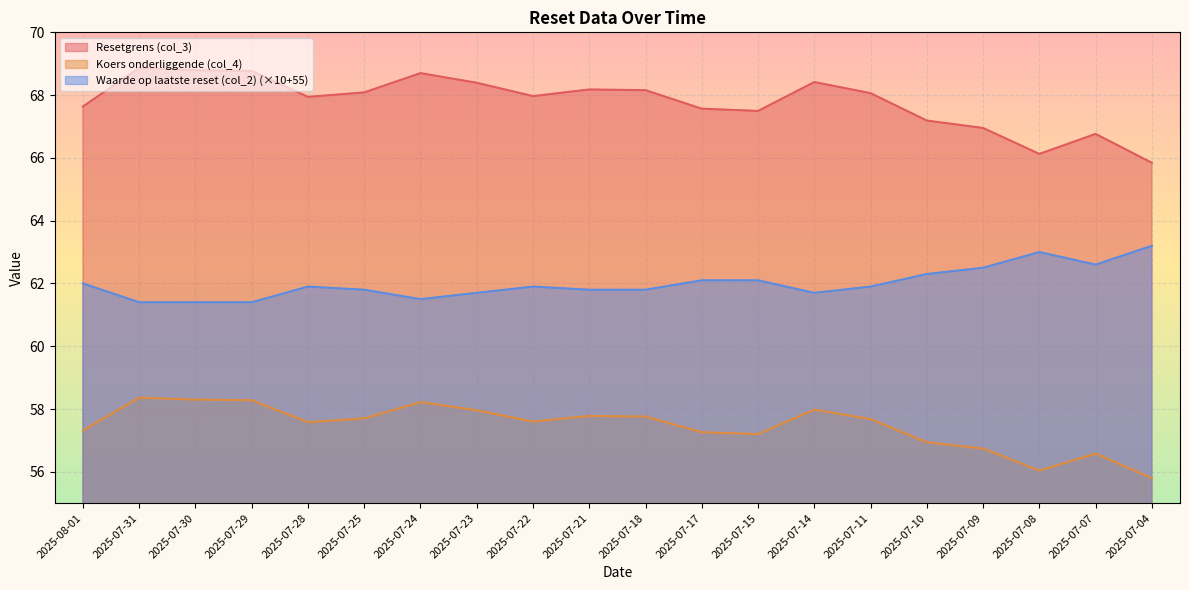

How many data points in Resetgrens (col_3) are less than 68?

10